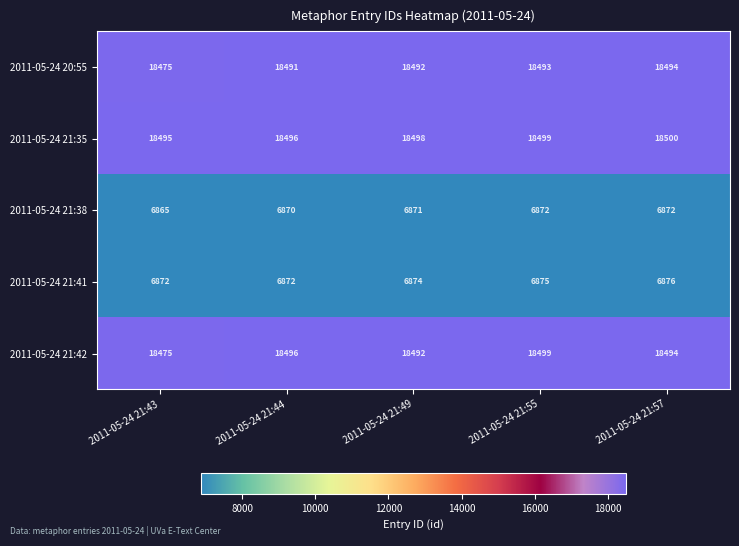

Where is 2011-05-24 21:38 nearest to the value 6868?

2011-05-24 21:44